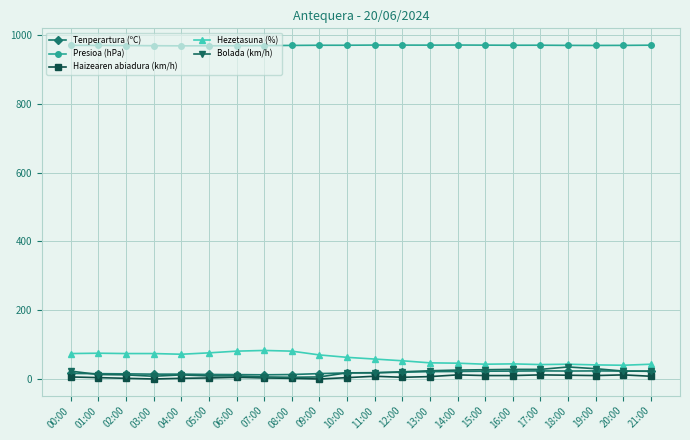

True or false: Presioa (hPa) and Hezetasuna (%) cross at least once.

False